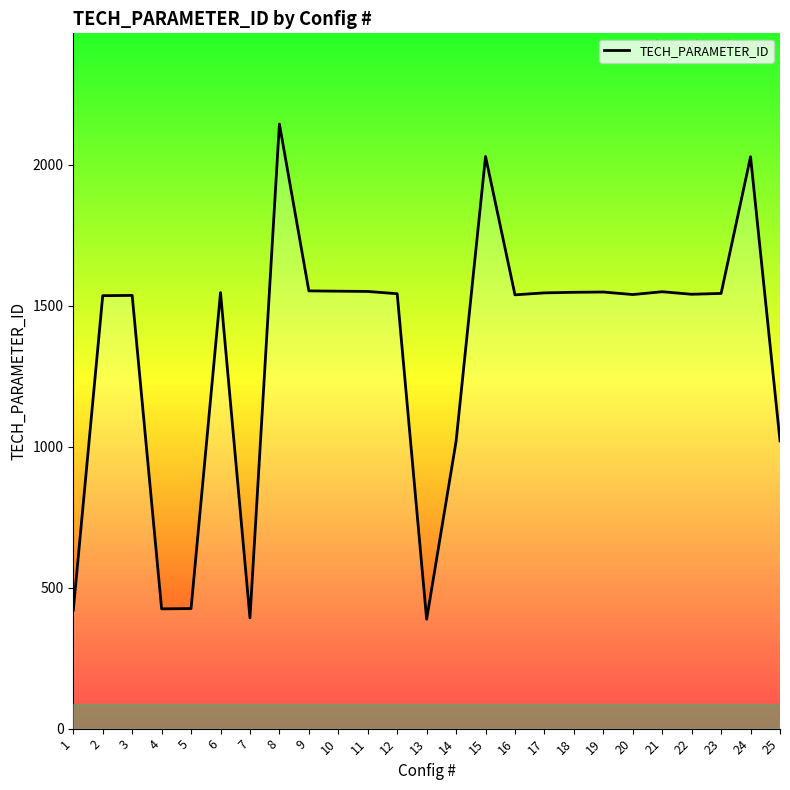

How many values are below 1543?

12